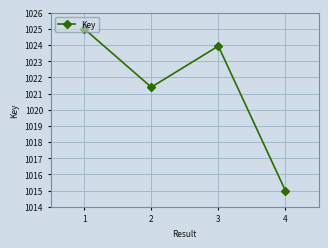

What is the change in value from 2 to 3?

+2.5